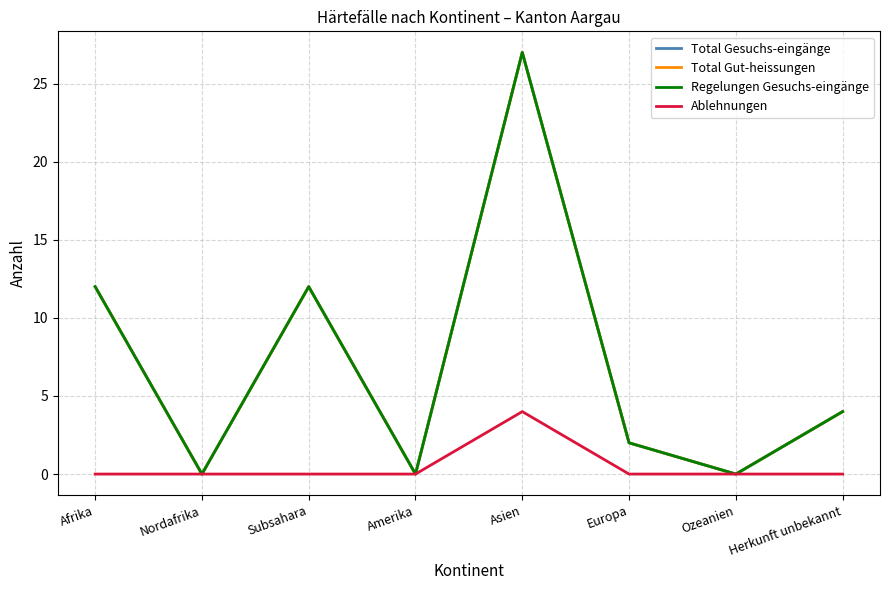

True or false: Total Gut-heissungen and Ablehnungen intersect in this chart.

False